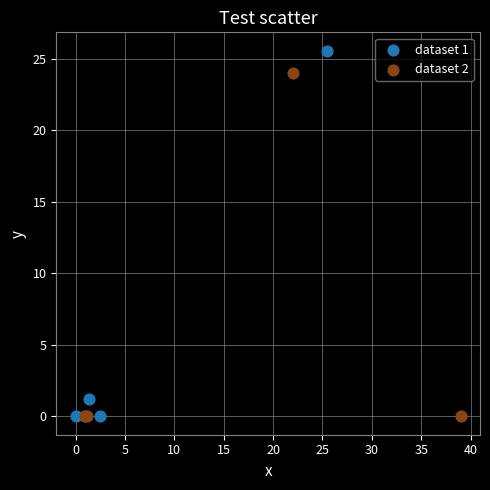

Which series has the largest Y range (max minus min)?

dataset 1